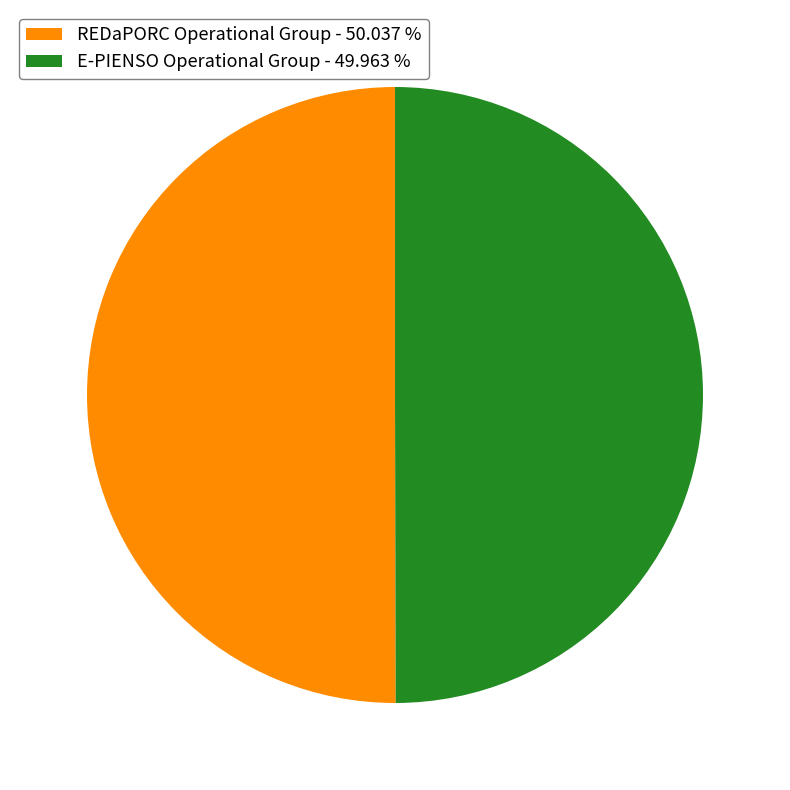

Do REDaPORC Operational Group - 50.037 % and E-PIENSO Operational Group - 49.963 % together represent more than half of the pie?

Yes